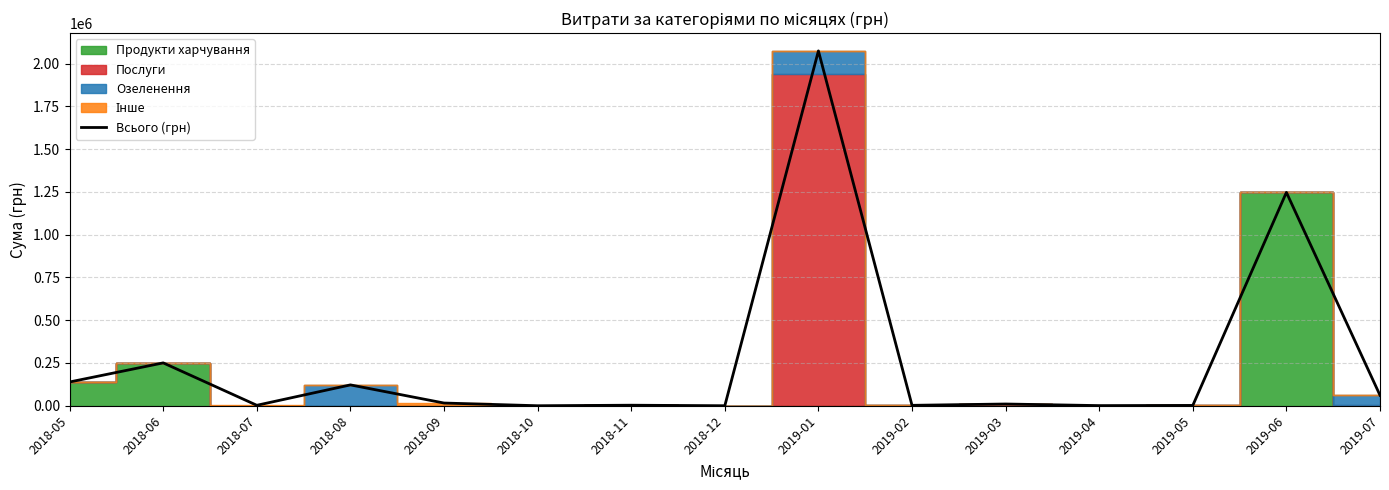

What is the difference between the values at 2018-09 and 2019-05?

13948.4